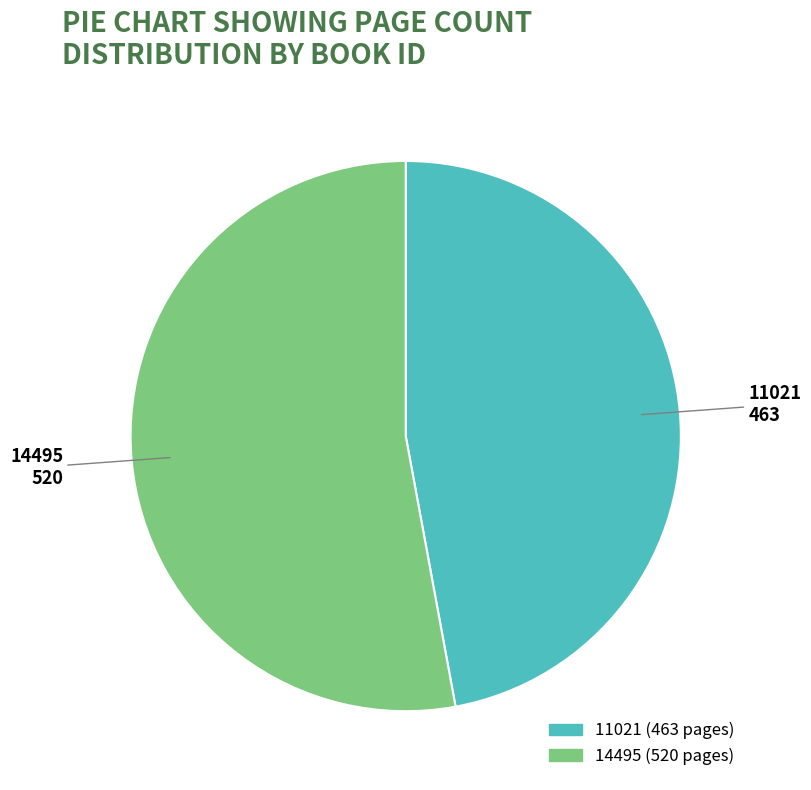

Is there any slice that represents more than half of the pie?

Yes